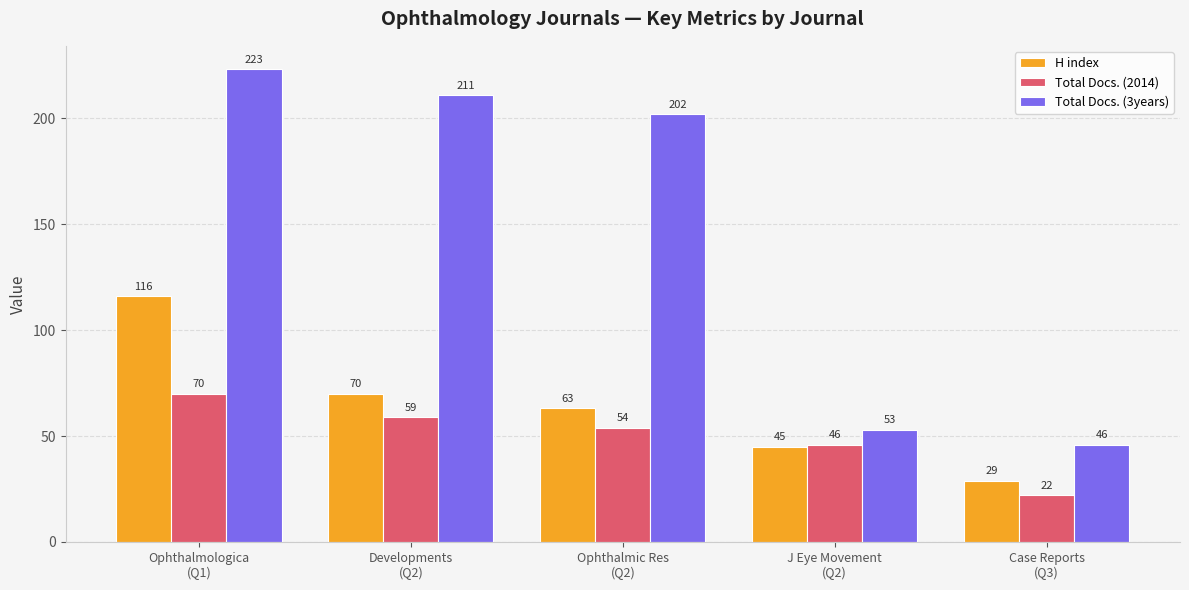

What is the minimum value for H index?

29